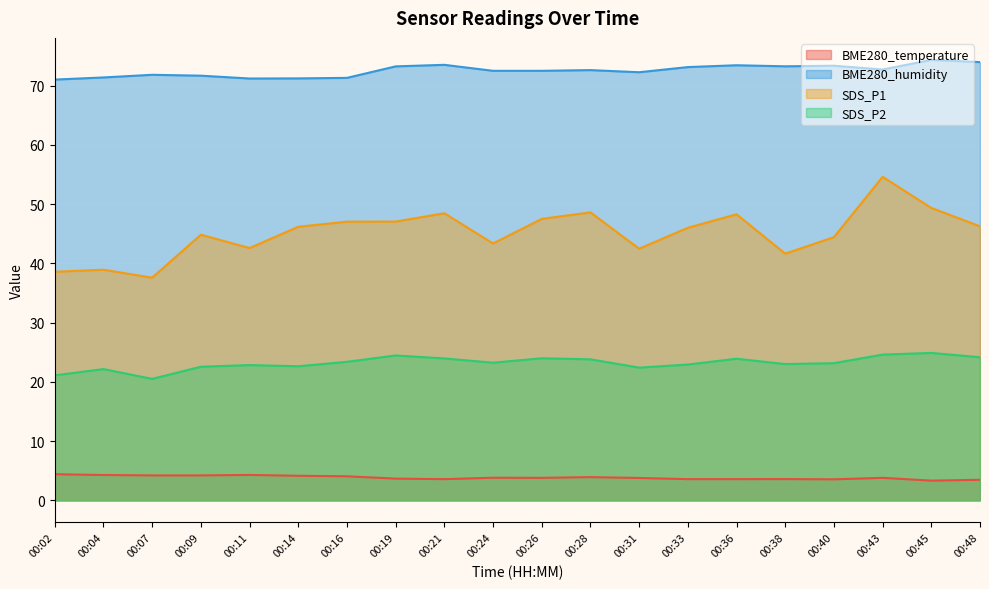

Rank the categories by SDS_P2 value from highest to lowest.

00:45, 00:43, 00:19, 00:48, 00:26, 00:21, 00:36, 00:28, 00:16, 00:24, 00:40, 00:38, 00:33, 00:11, 00:14, 00:09, 00:31, 00:04, 00:02, 00:07